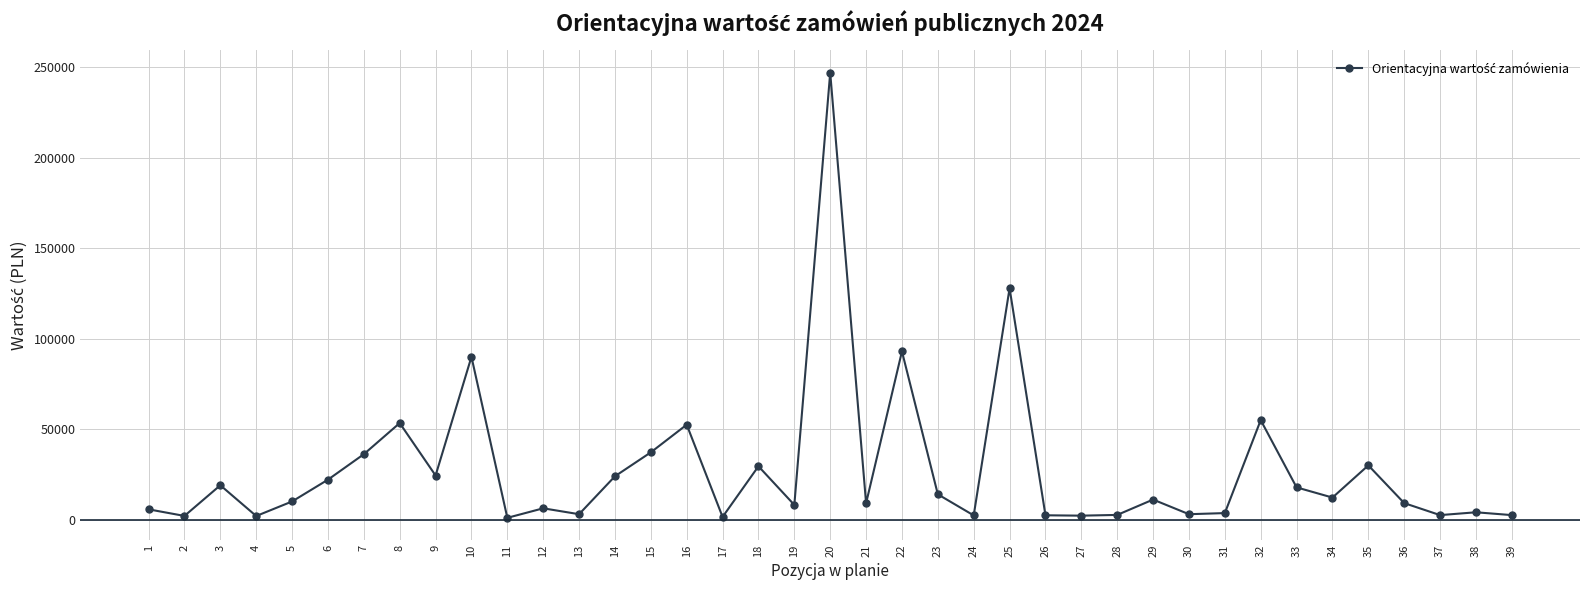

What is the average value?

27676.7